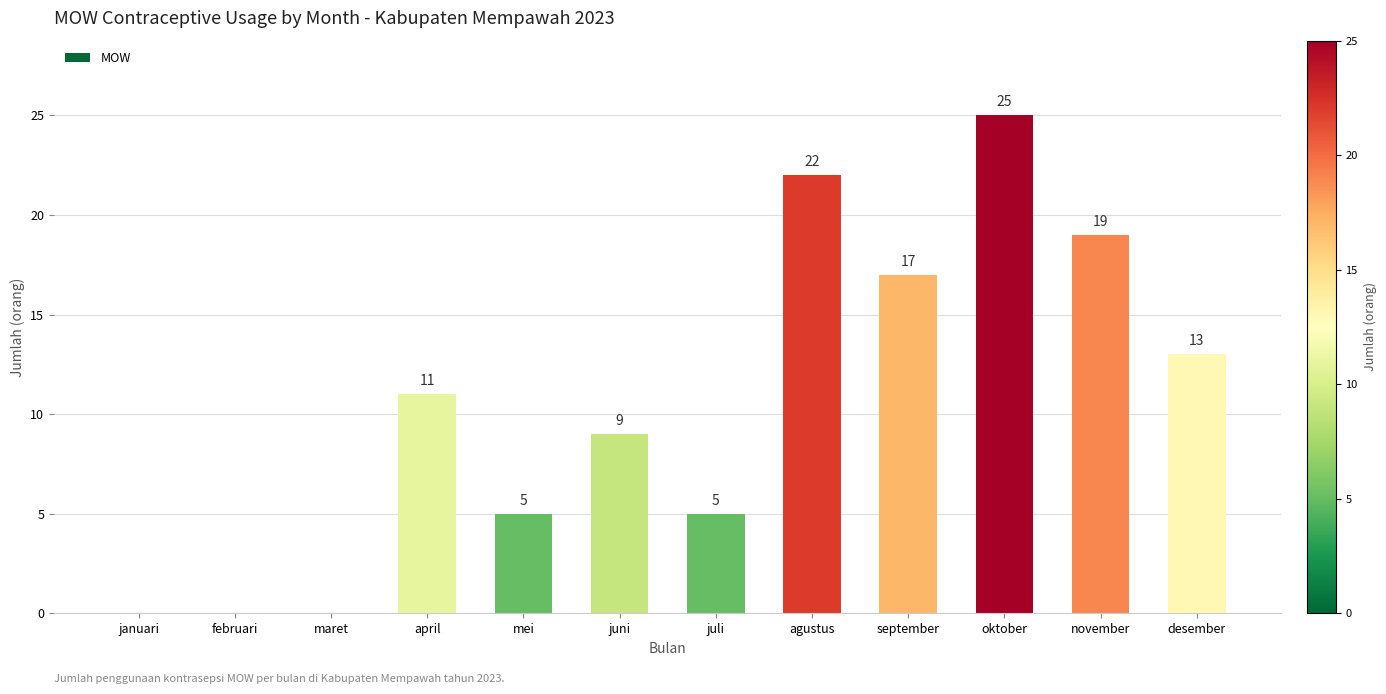

Where is the data nearest to the value 12?

april